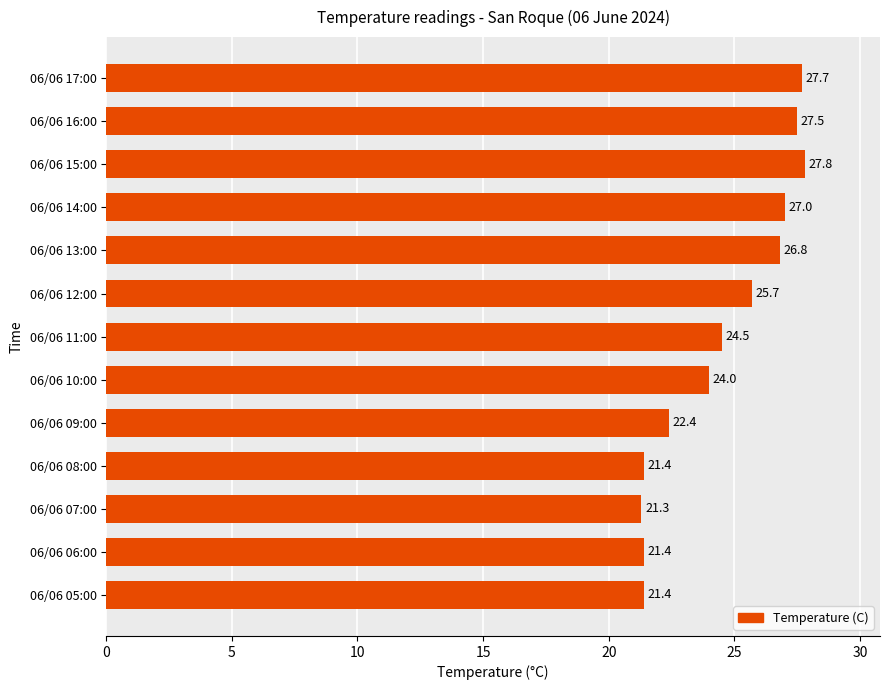

Is it true that the value at 06/06 17:00 is 41.4?

False